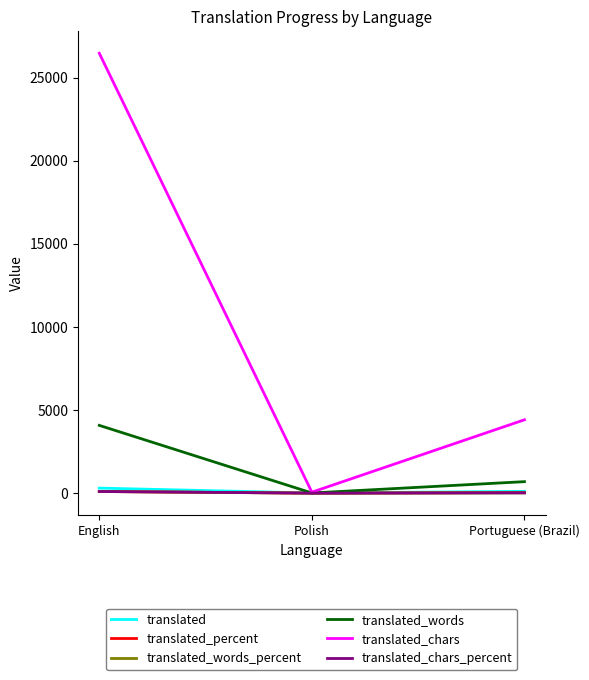

Which series has the widest spread of values?

translated_chars